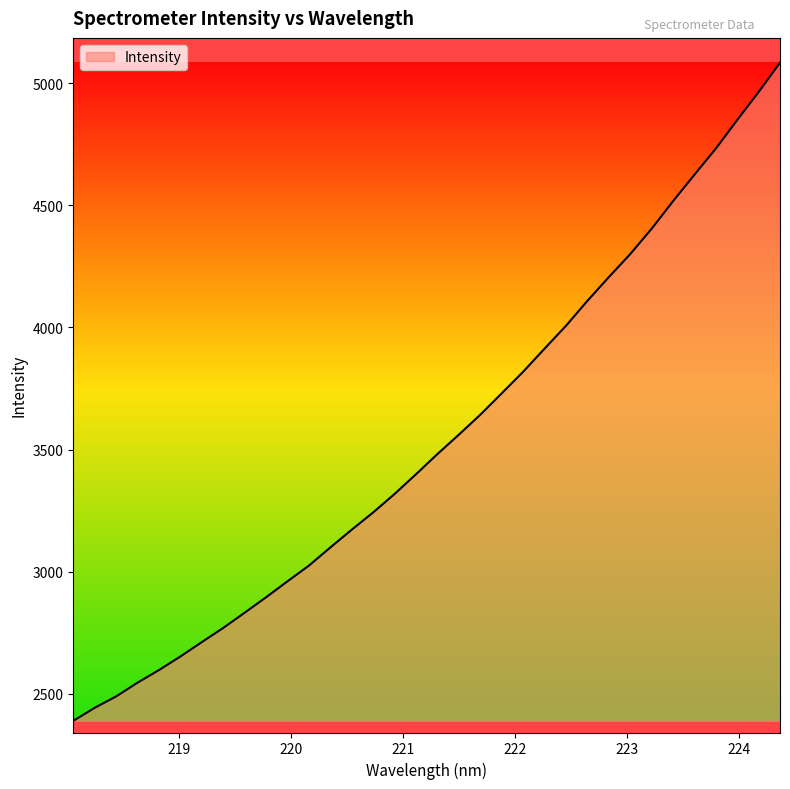

Count the number of categories in the chart.

34